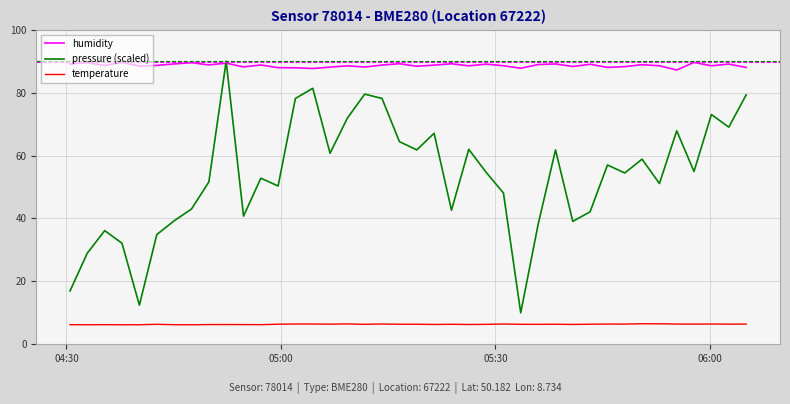

At how many categories does at least one series exceed 56?

40